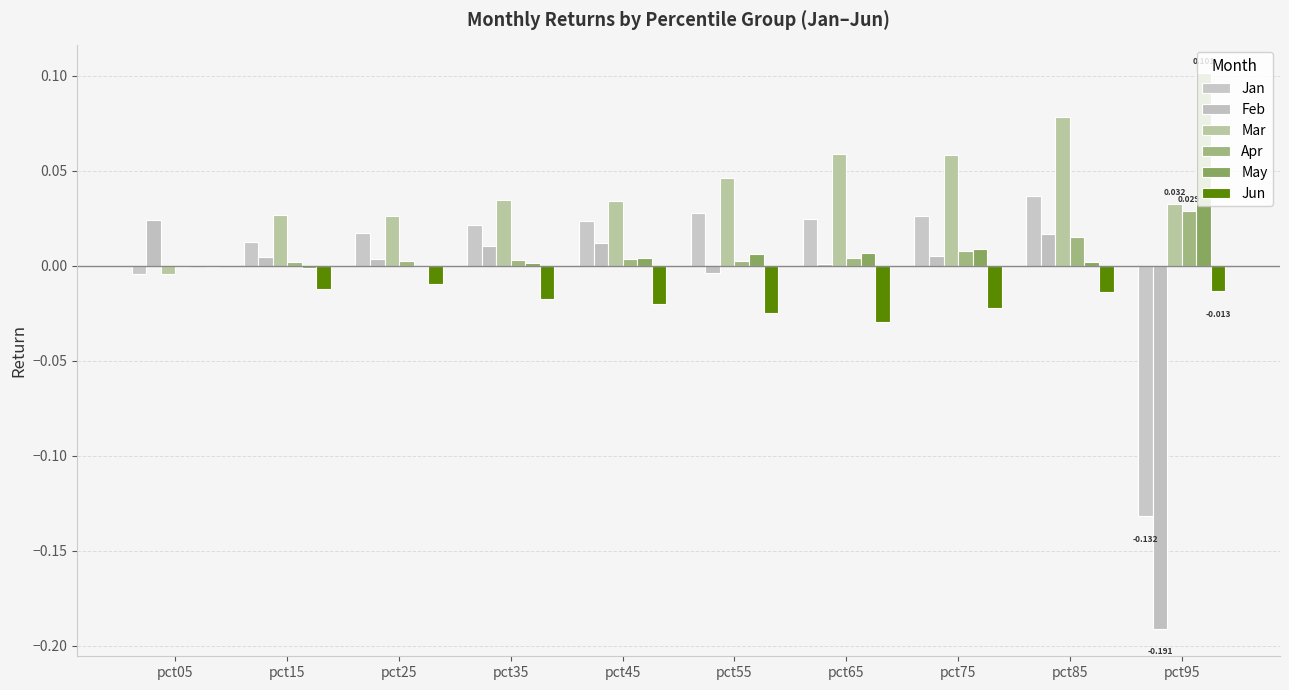

Is the value of Apr at pct75 greater than the value of Feb at pct95?

Yes